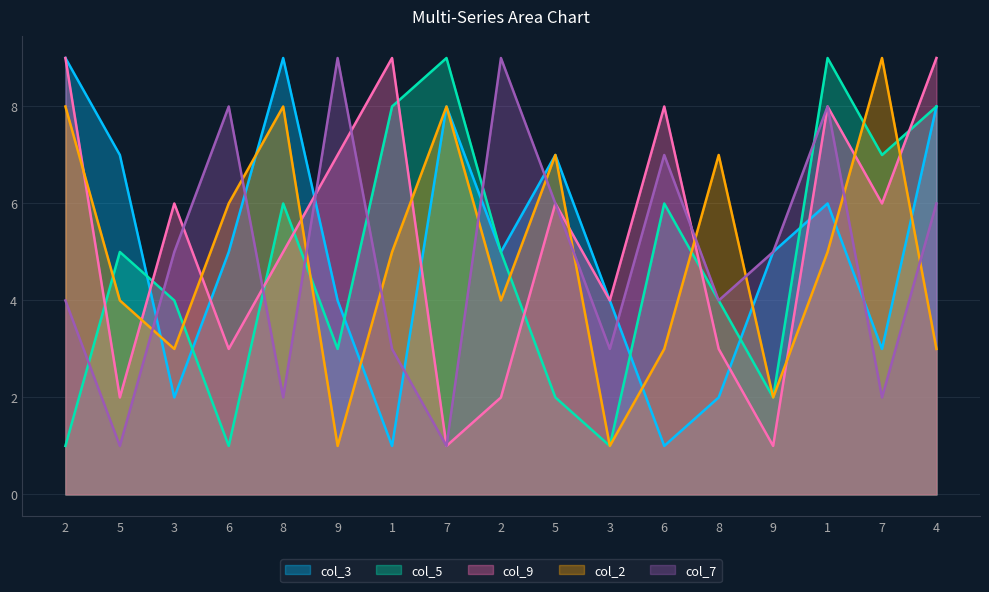

At which label is col_3 closest to 5?

6